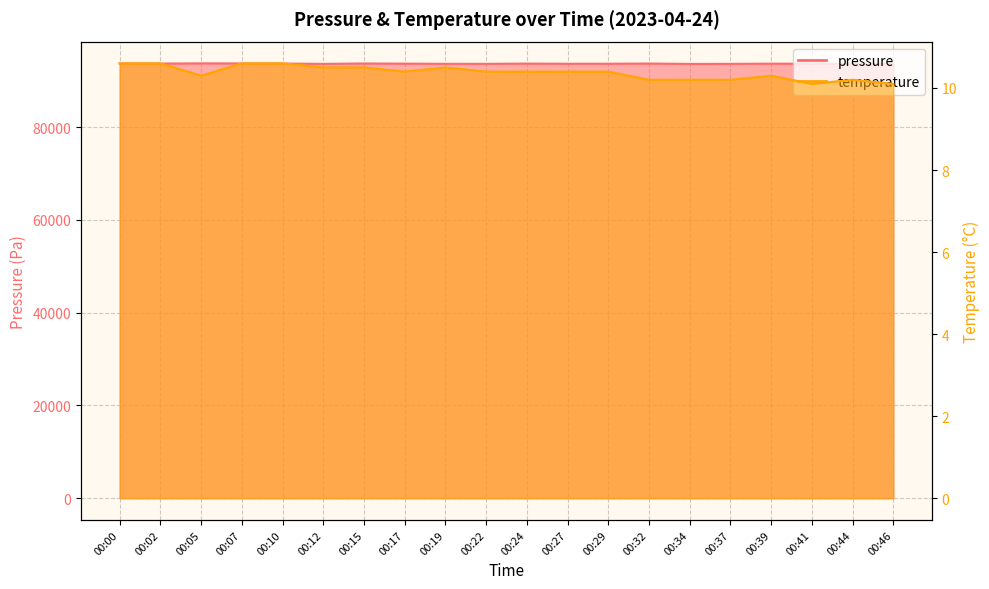

Which label corresponds to the largest value in the chart?

00:05